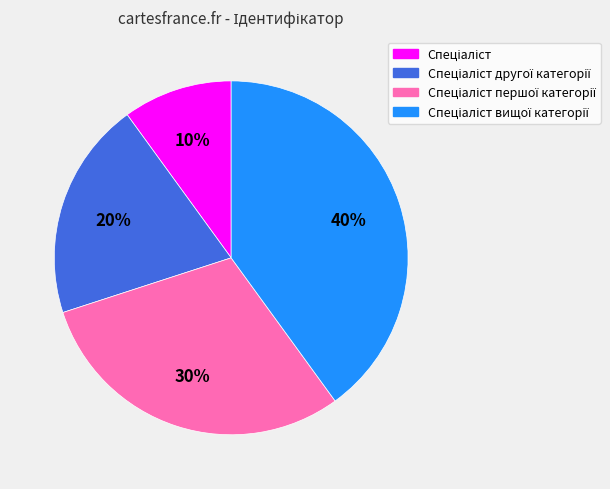

To the nearest percent, what is the difference between the largest and smallest slice percentages?

30%